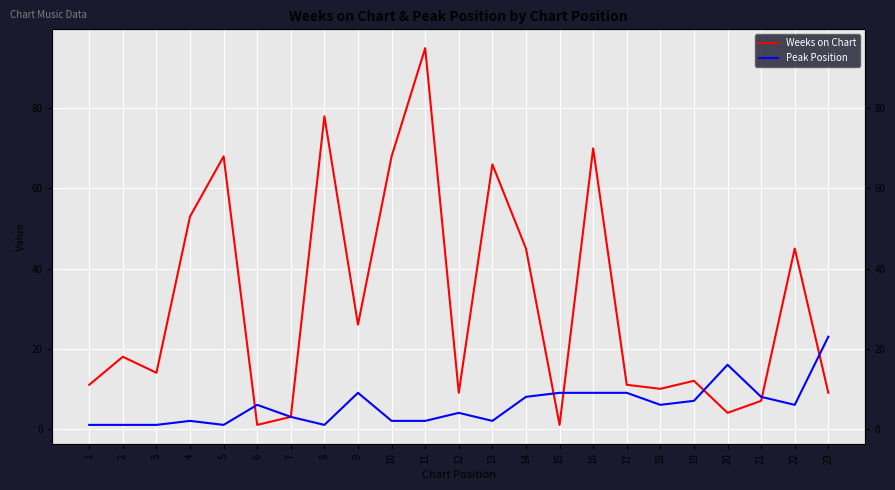

What is the difference between the second highest and second lowest values in the Weeks on Chart series?

77